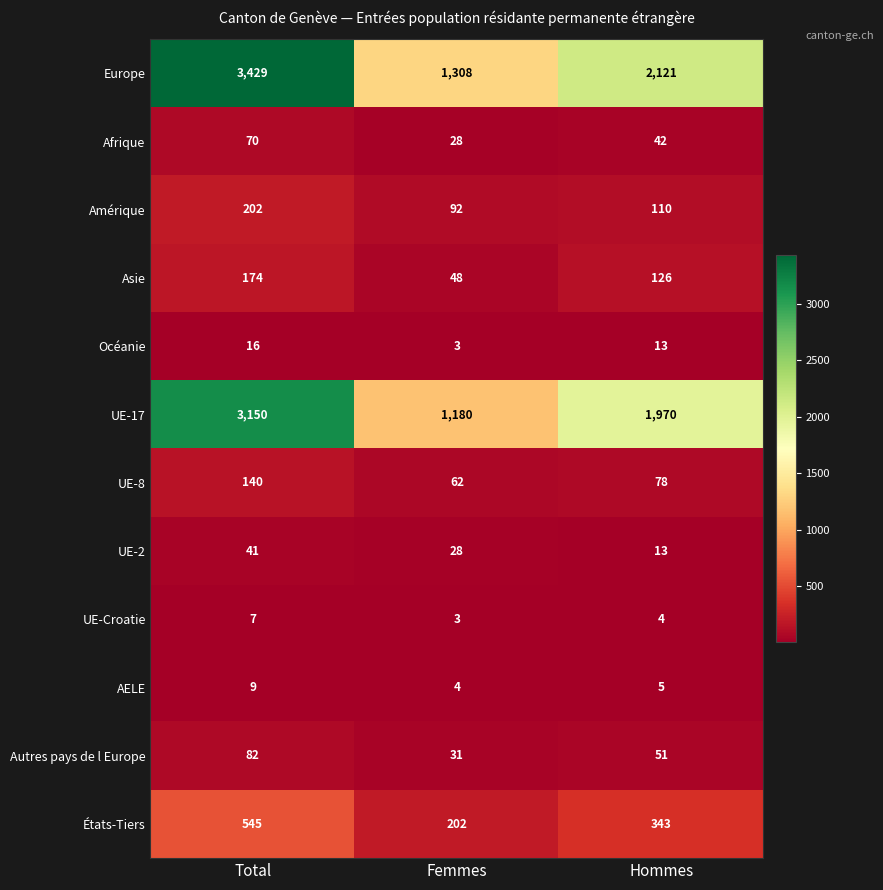

How many data points does each series have?

3